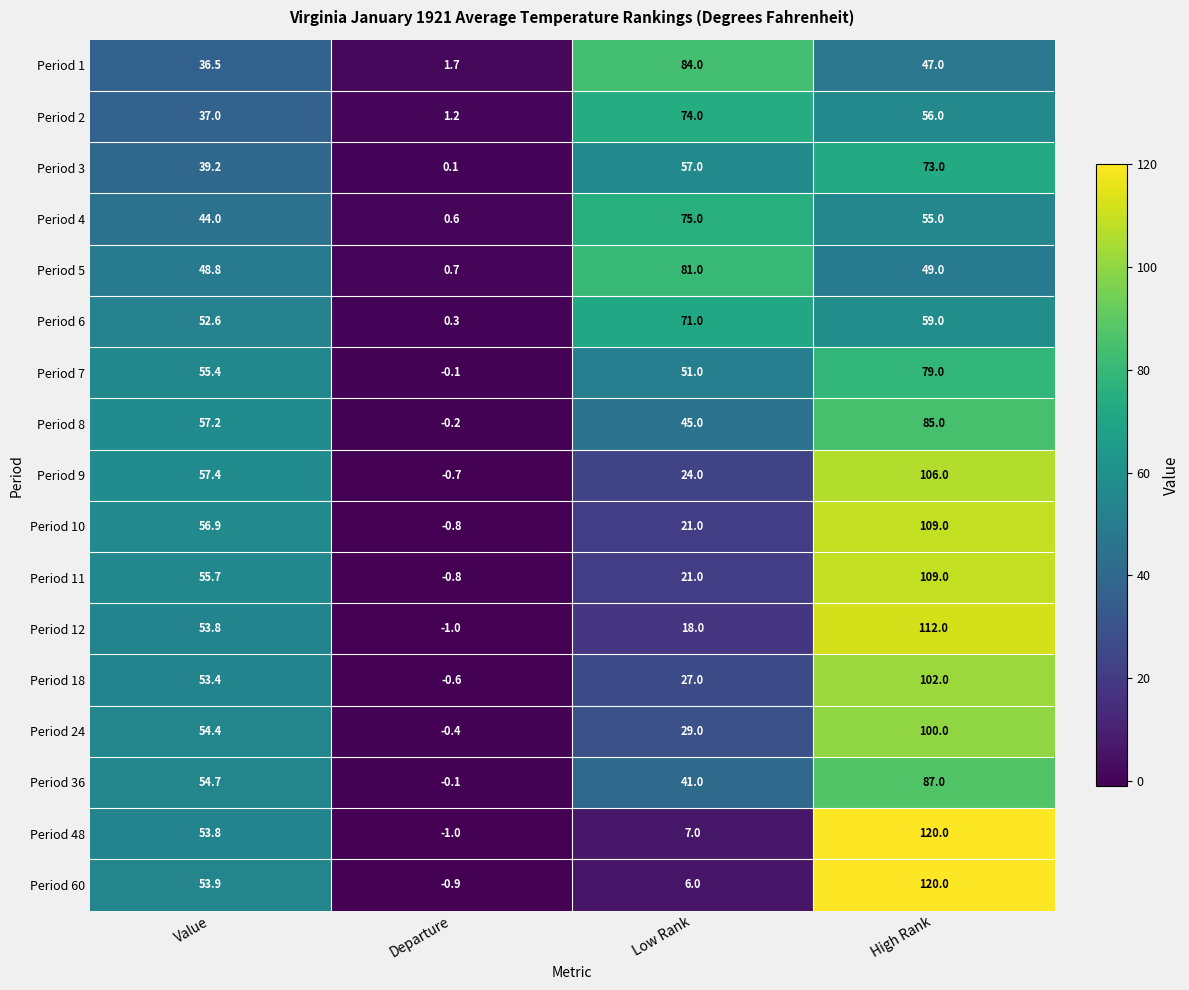

At how many categories does at least one series exceed 33?

3